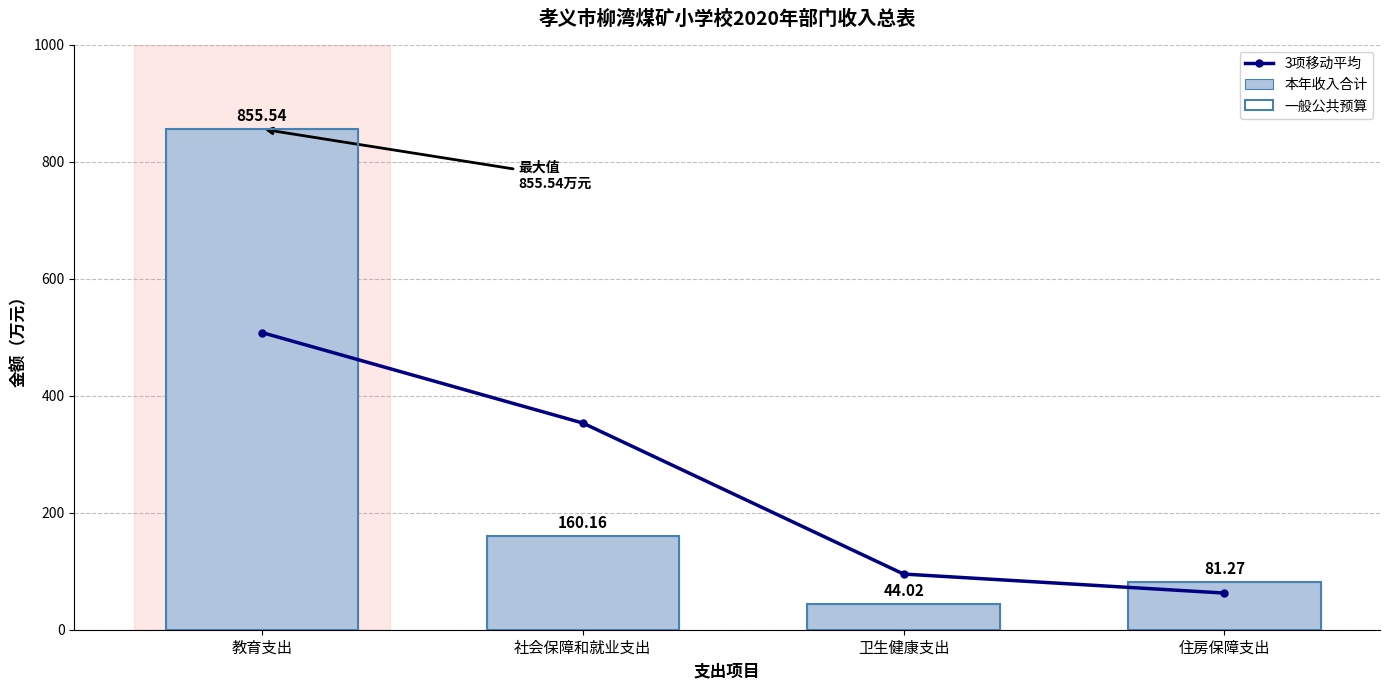

Reading left to right, transcribe all the data shown in this chart.

3项移动平均: 教育支出=507.8	社会保障和就业支出=353.2	卫生健康支出=95.1	住房保障支出=62.6
本年收入合计: 教育支出=855.5	社会保障和就业支出=160.2	卫生健康支出=44.0	住房保障支出=81.3
一般公共预算: 教育支出=855.5	社会保障和就业支出=160.2	卫生健康支出=44.0	住房保障支出=81.3